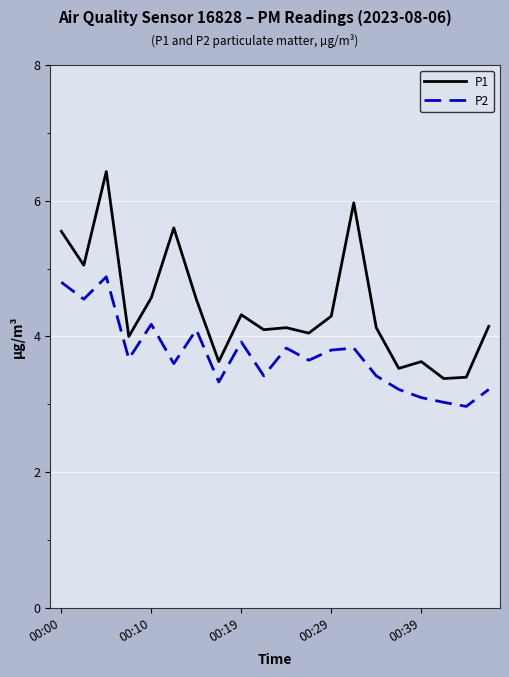

What is the sum of all P1 values?

88.5